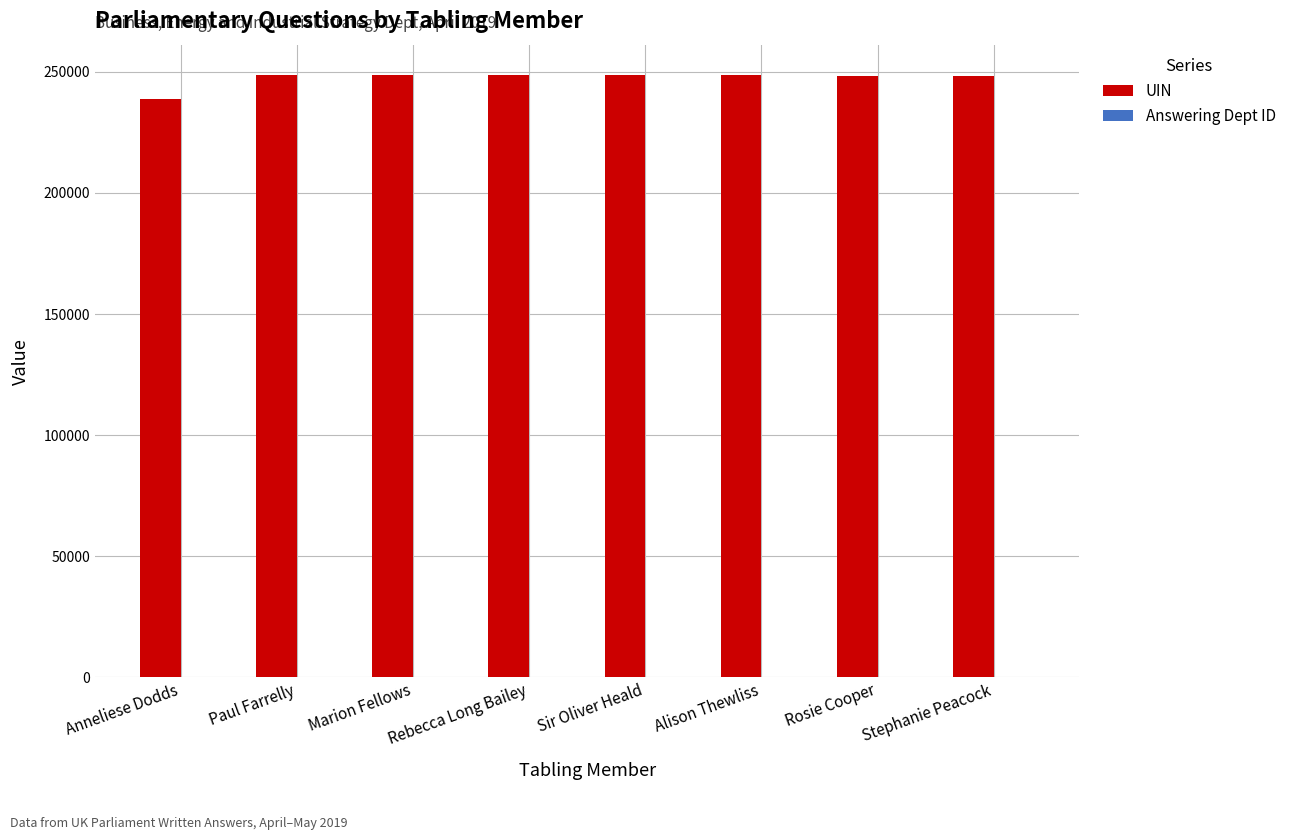

Does the chart contain stacked bars?

No